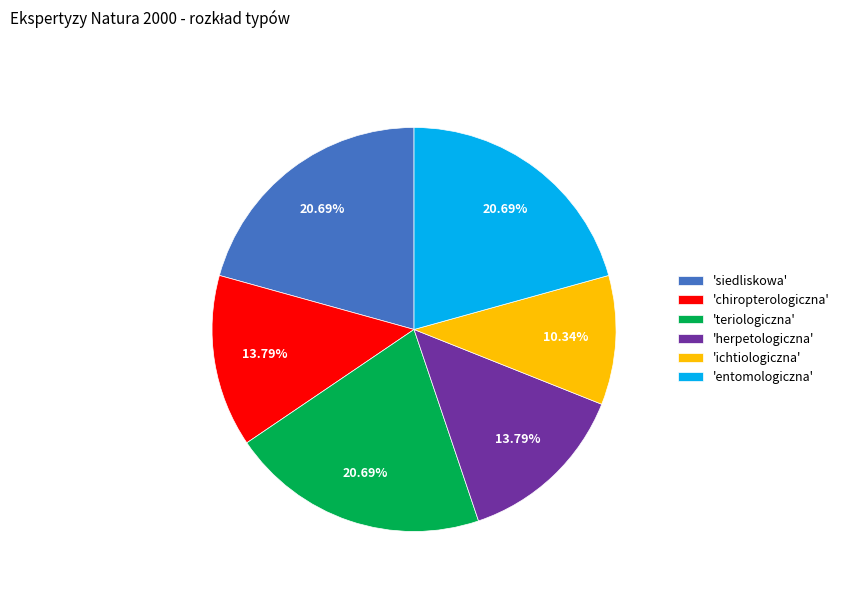

To the nearest percent, what is the difference between the largest and smallest slice percentages?

10%